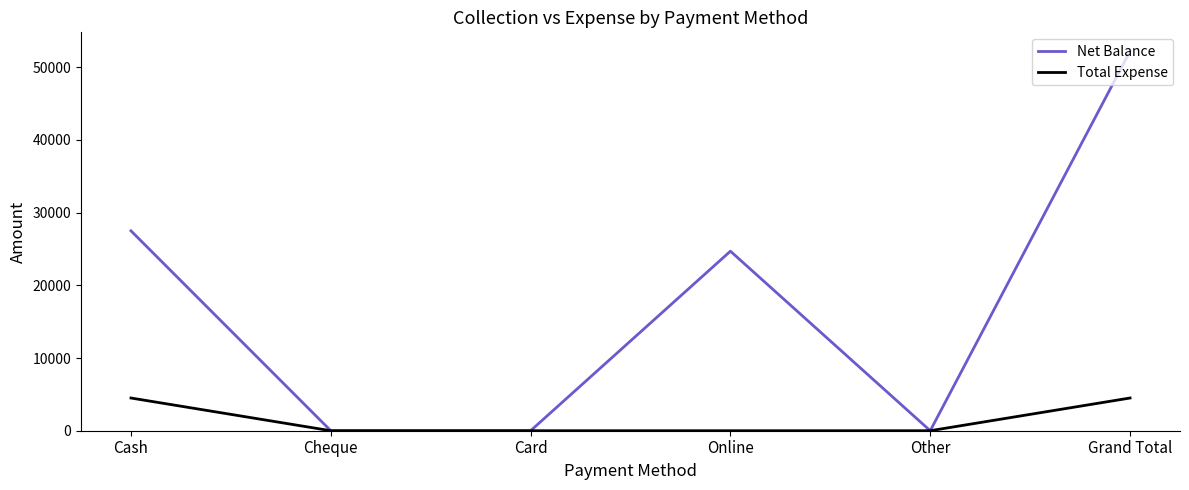

Rank the series by their average value, from highest to lowest.

Net Balance, Total Expense